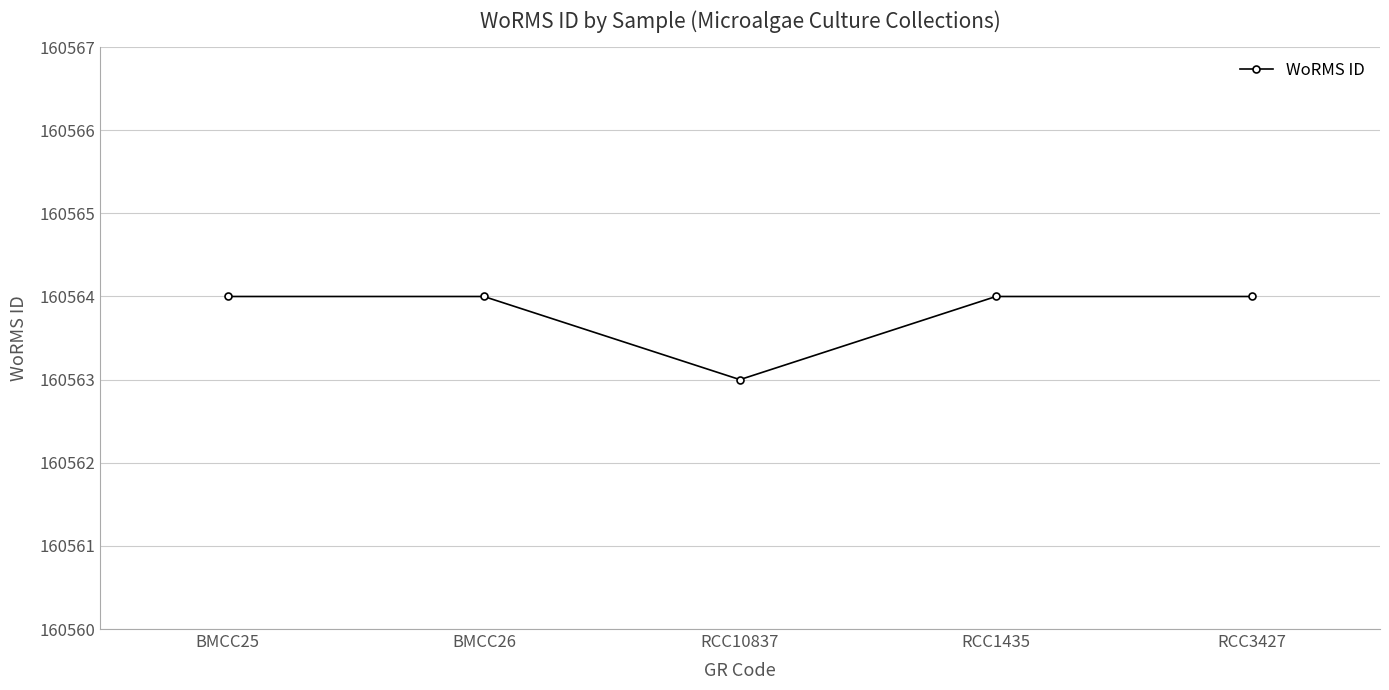

What is the sum of the values at RCC1435 and BMCC25?

321128